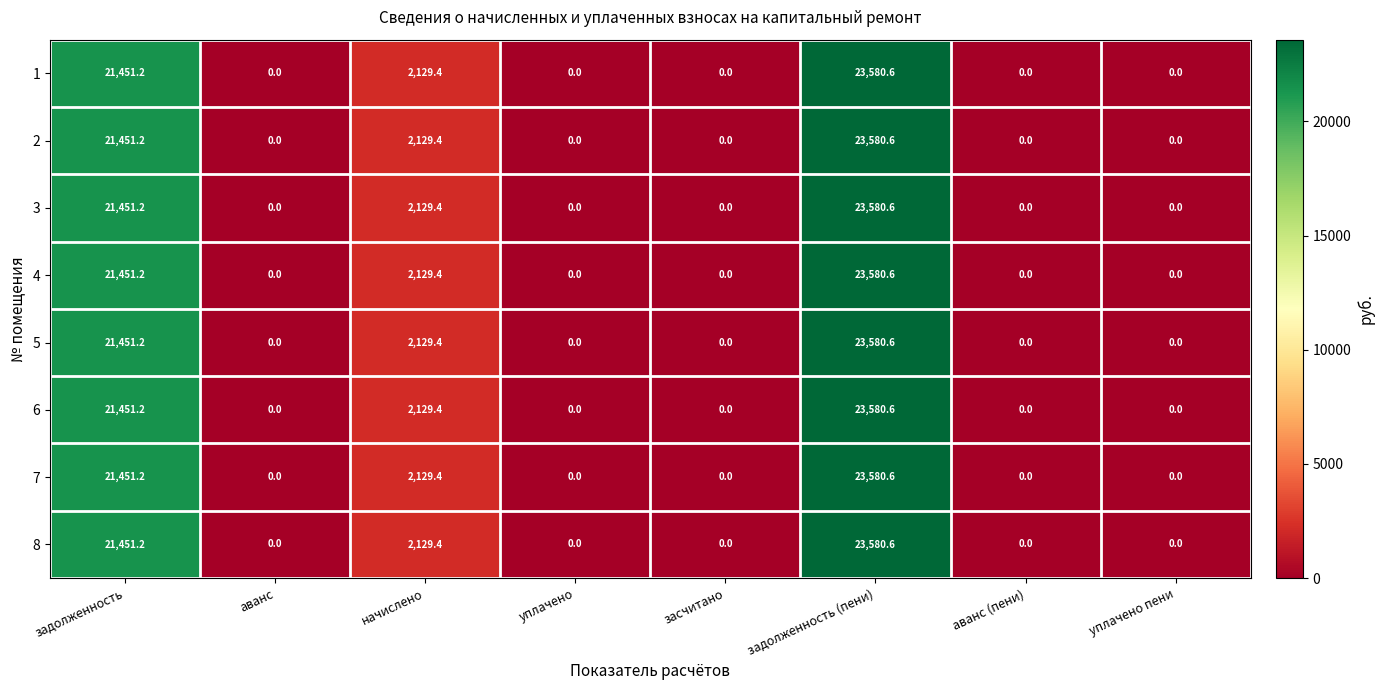

Is it true that 5 equals 0.0 at аванс (пени)?

True